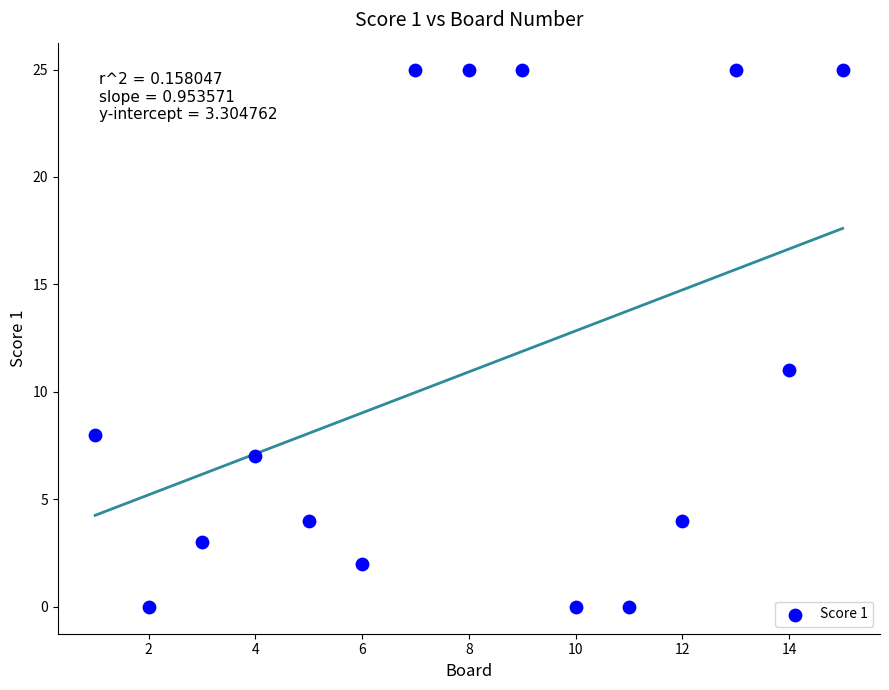

What Y value in the scatter plot is closest to 12?

11